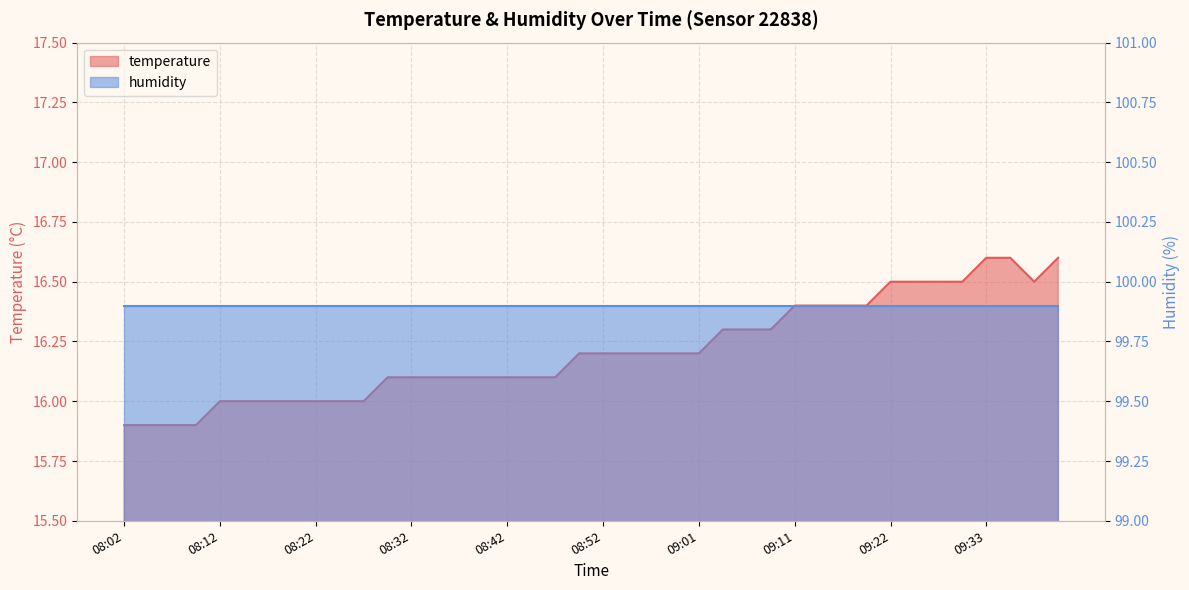

Count the number of values greater than 16.

29